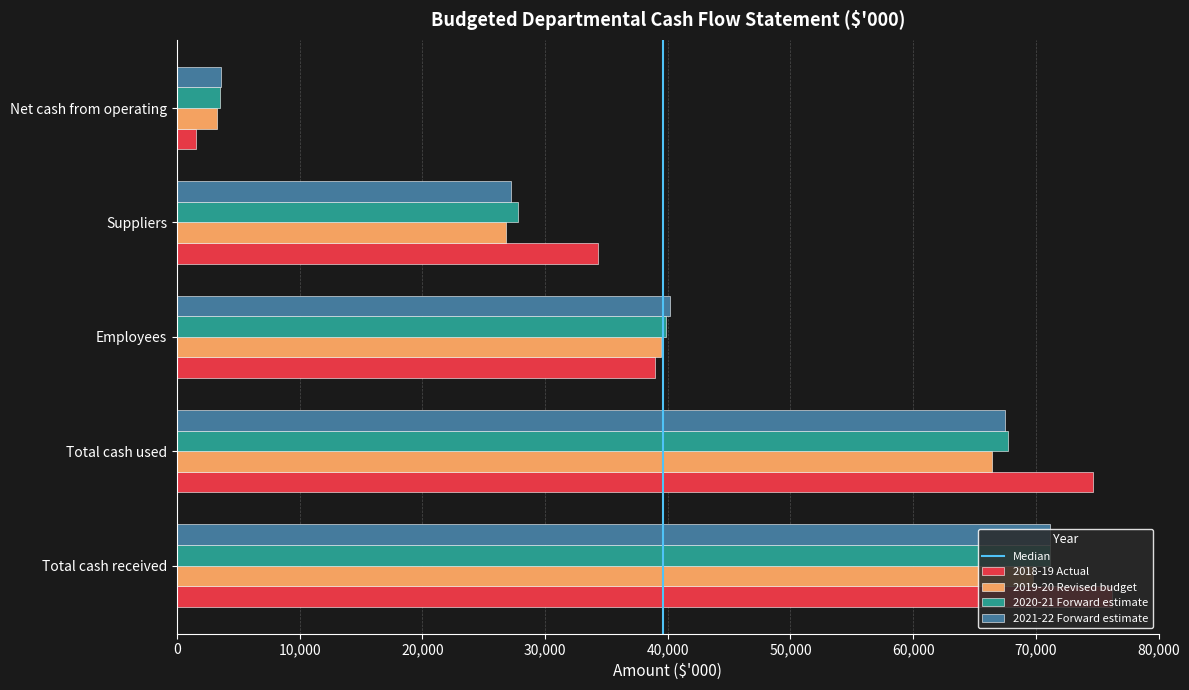

The value of 2020-21 Forward estimate at Net cash from operating is 3487. True or false?

True